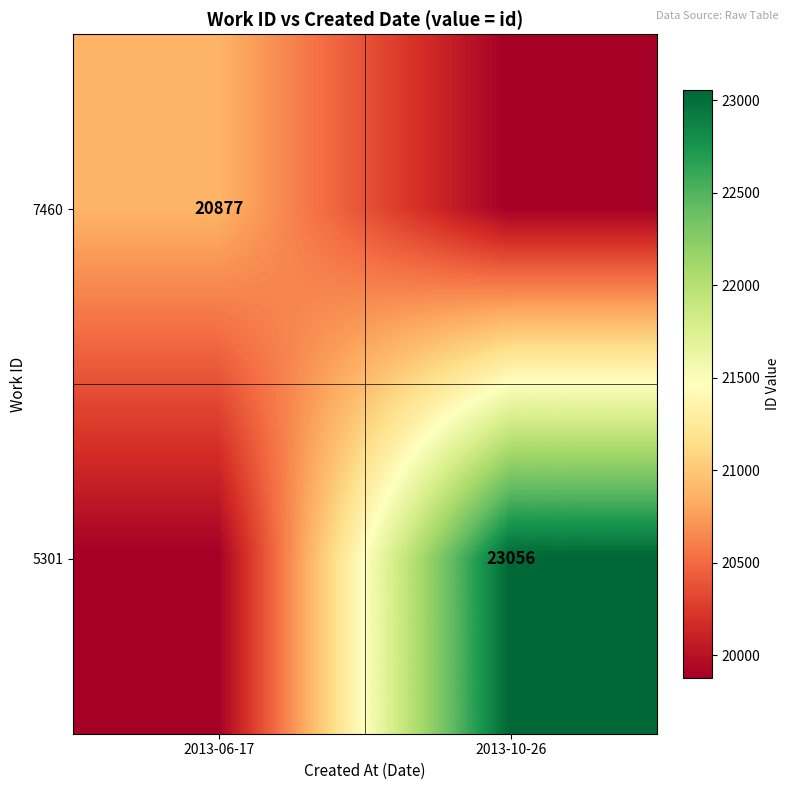

The value of 7460 at 2013-06-17 is 20877. True or false?

True